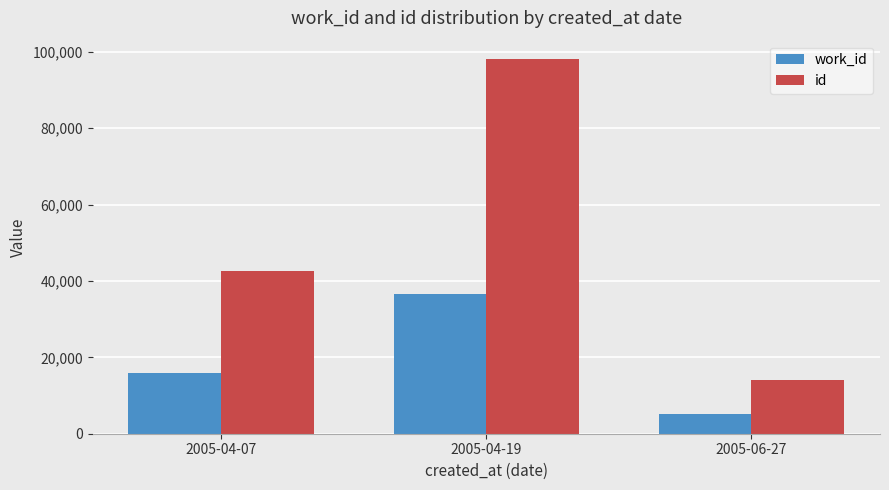

Reading left to right, extract all data points from this chart.

work_id: 2005-04-07=15828	2005-04-19=36457	2005-06-27=5237
id: 2005-04-07=42582	2005-04-19=97993	2005-06-27=14096